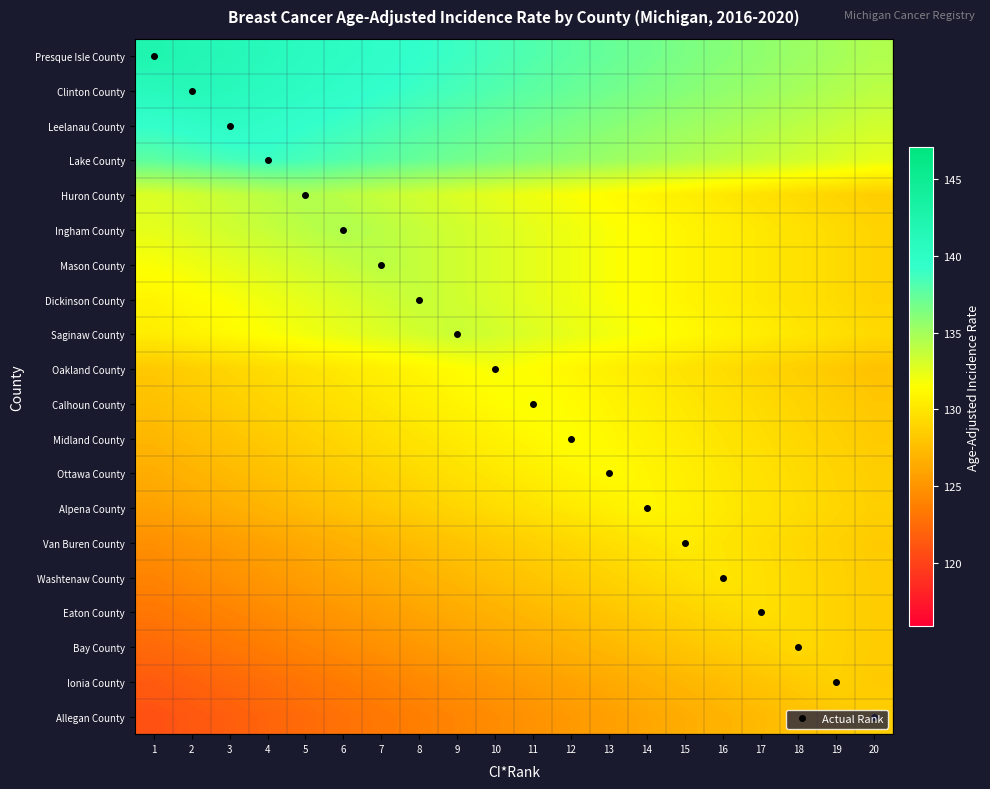

What is the spread (max minus min) of values at 7?

16.4